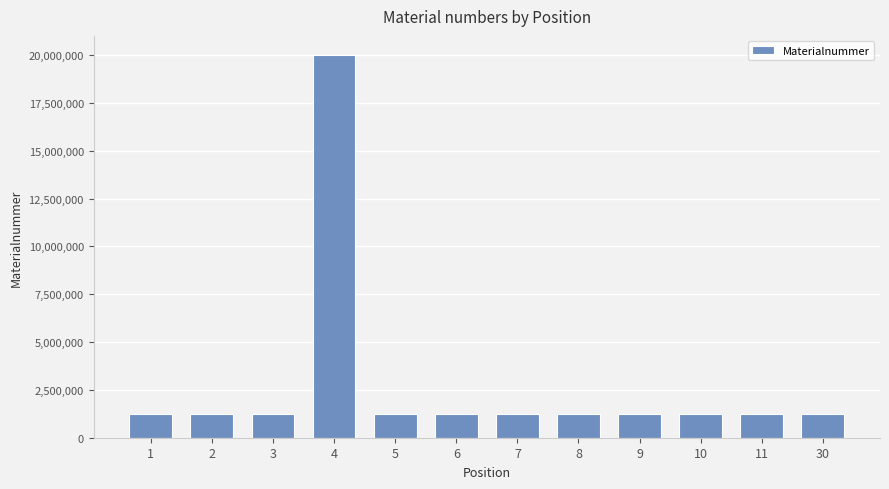

What is the average value?

2788559